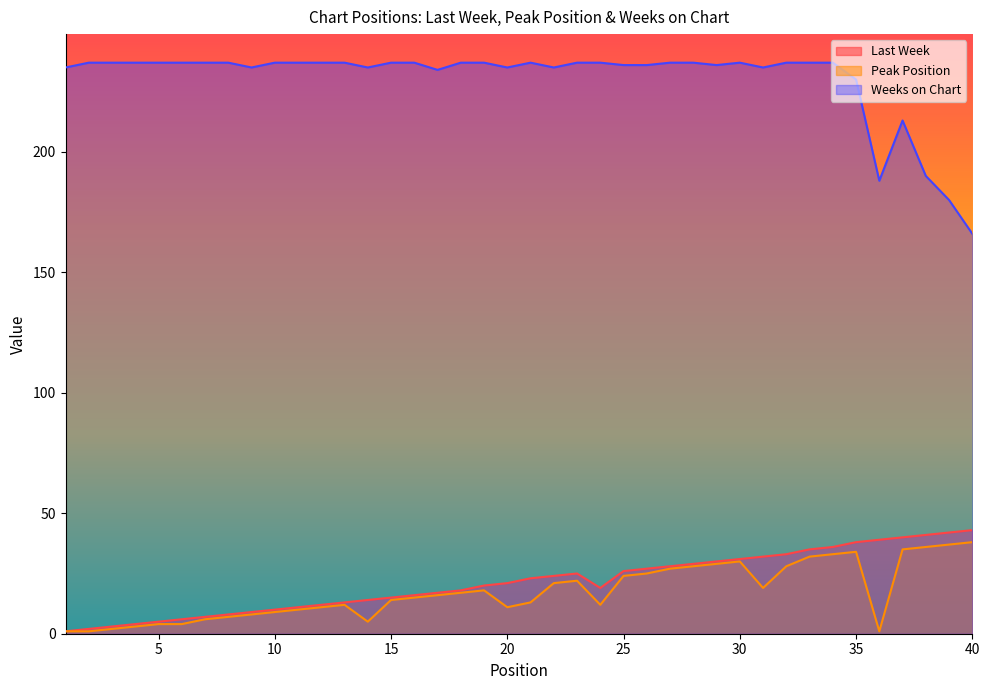

Rank the series at 25 from highest to lowest value.

Weeks on Chart, Last Week, Peak Position